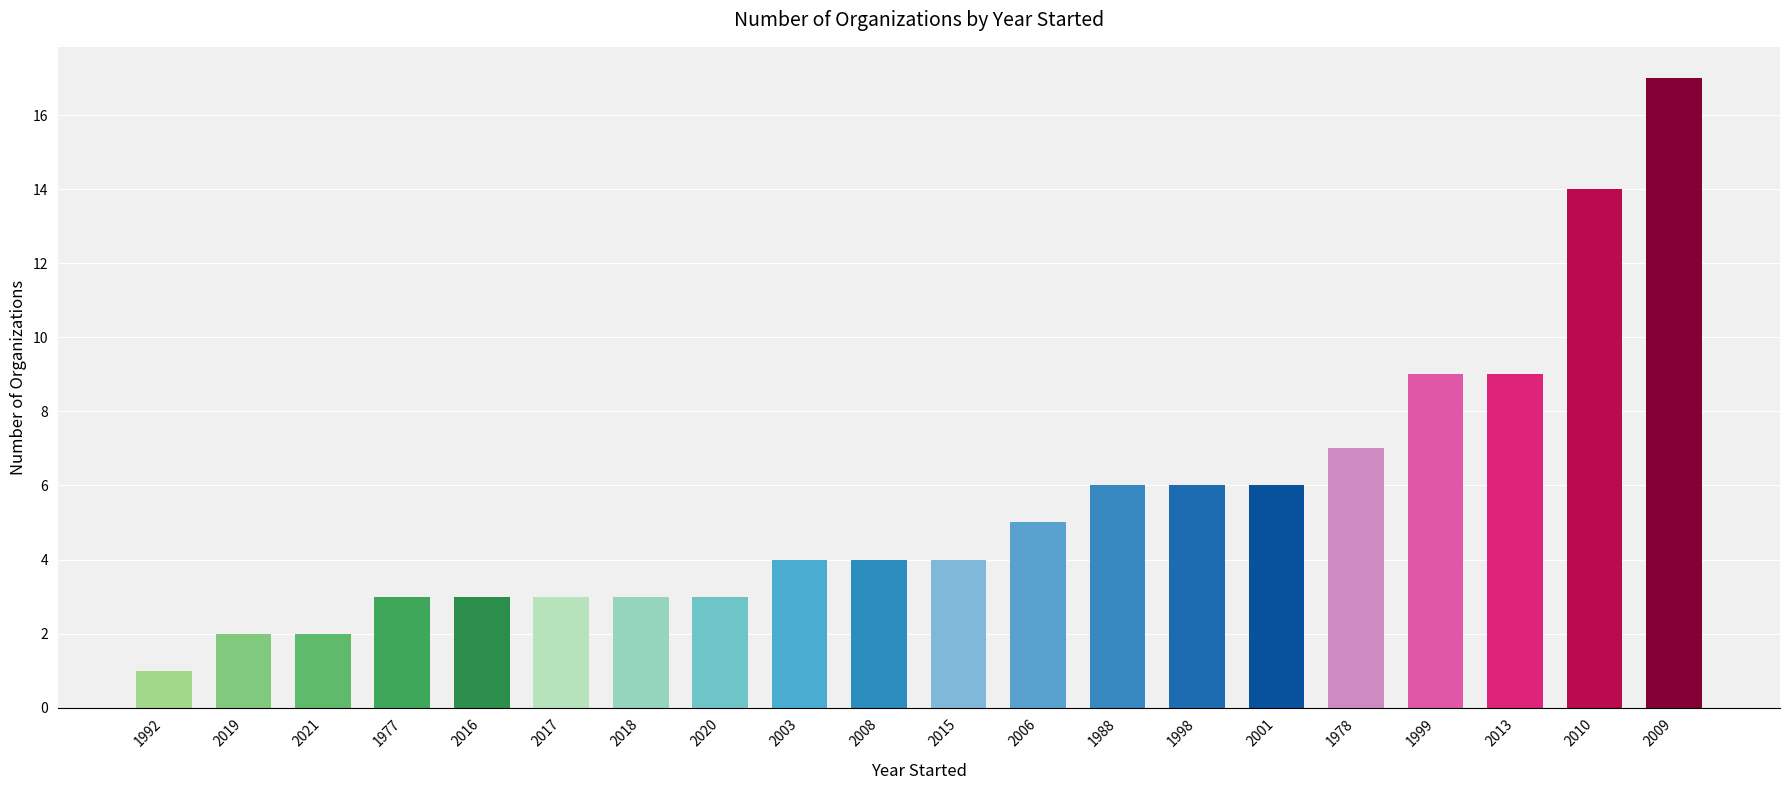

Reading left to right, list all the values displayed in this chart.

1992=1	2019=2	2021=2	1977=3	2016=3	2017=3	2018=3	2020=3	2003=4	2008=4	2015=4	2006=5	1988=6	1998=6	2001=6	1978=7	1999=9	2013=9	2010=14	2009=17